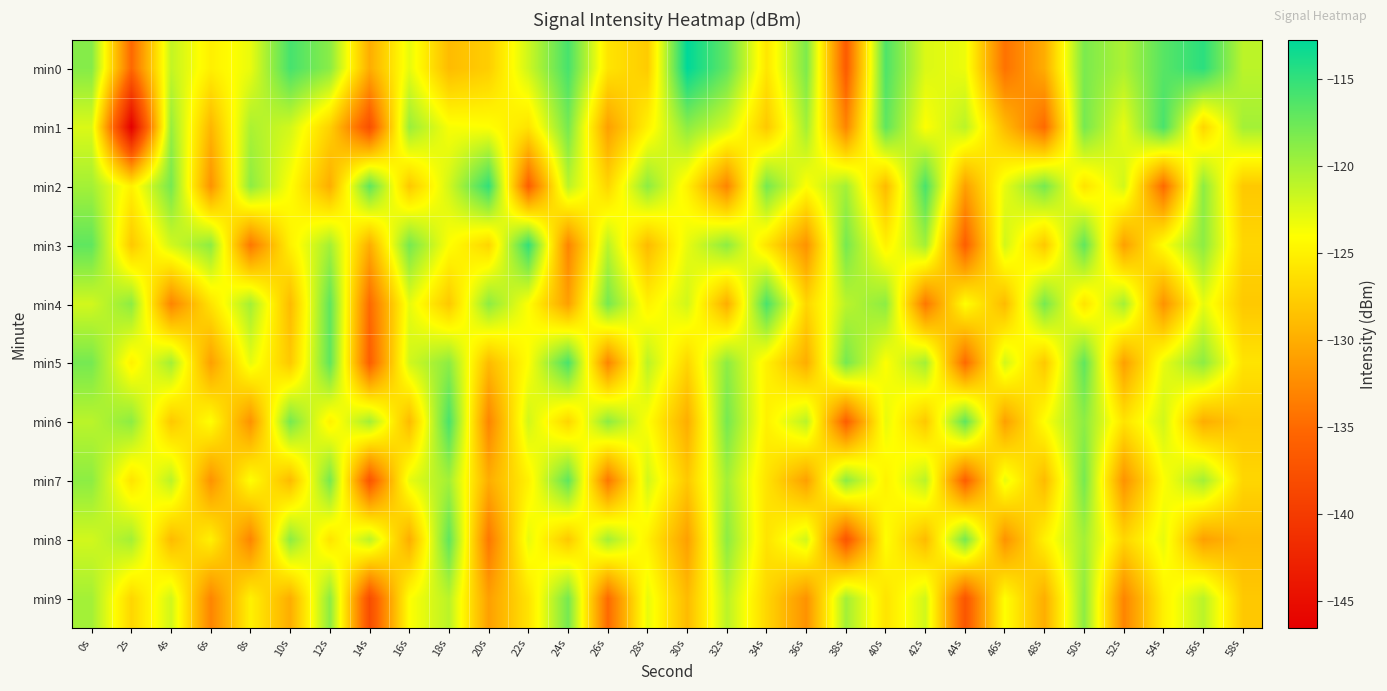

At which category is the sum across all series the highest?

50s